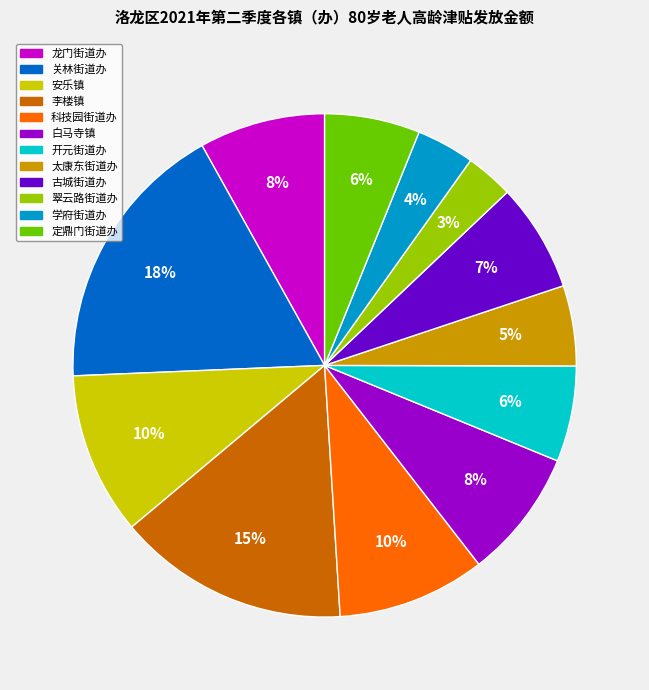

How many segments does this pie chart have?

12